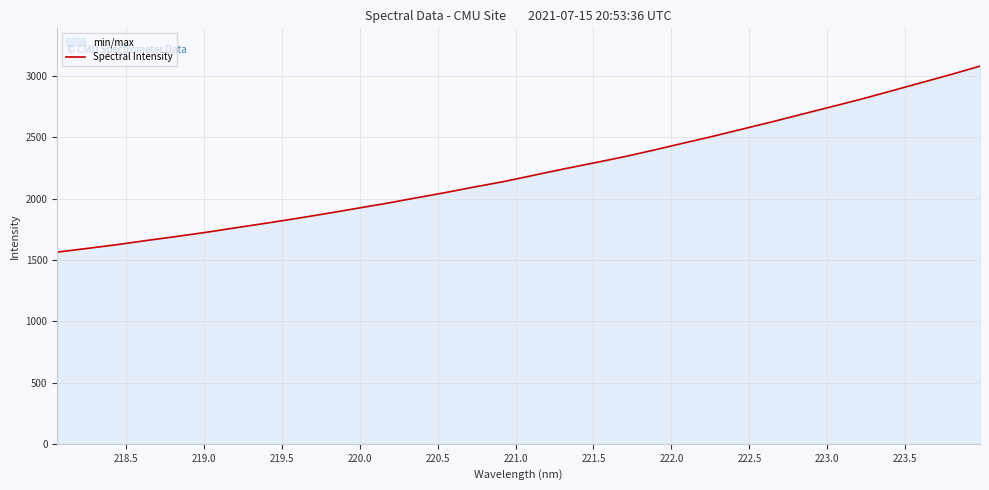

What is the maximum value shown in the chart?

3082.2